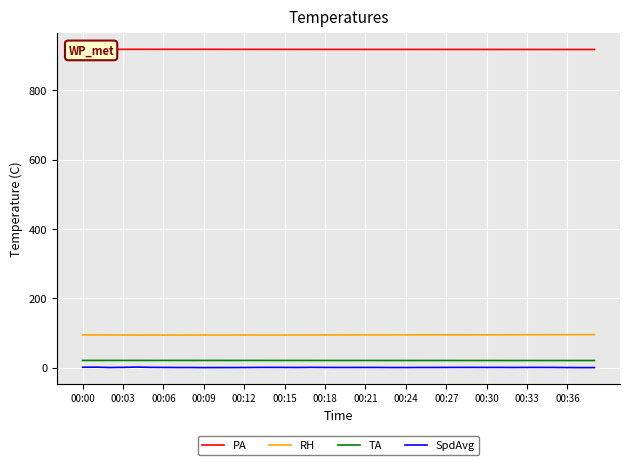

What is the spread (max minus min) of values at 20?

917.7